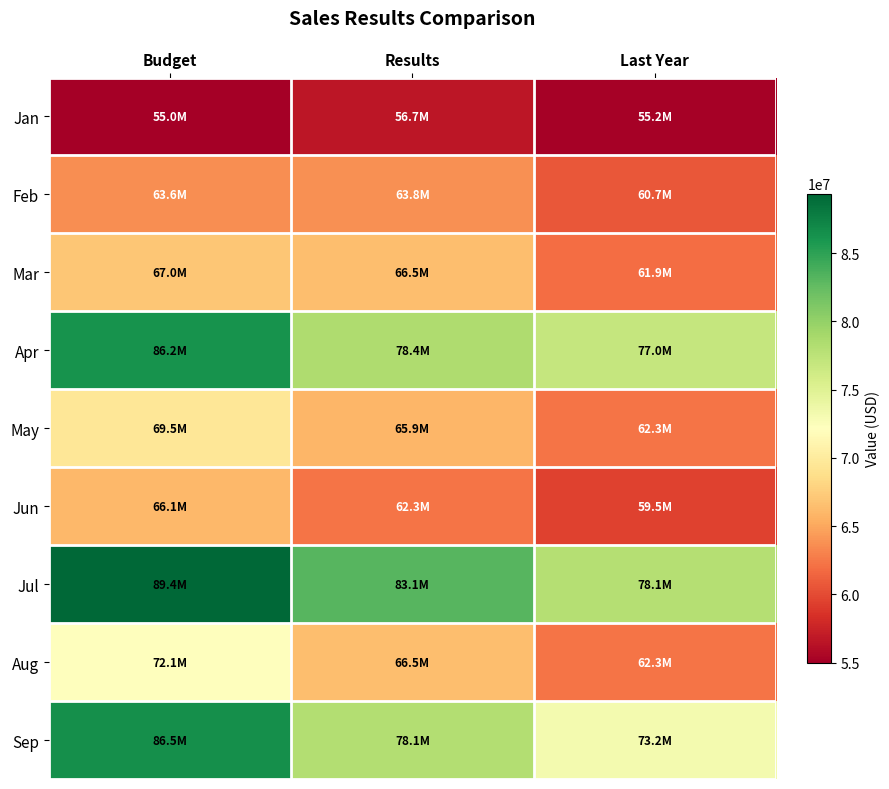

What is the total value across all series at Results?

621378431